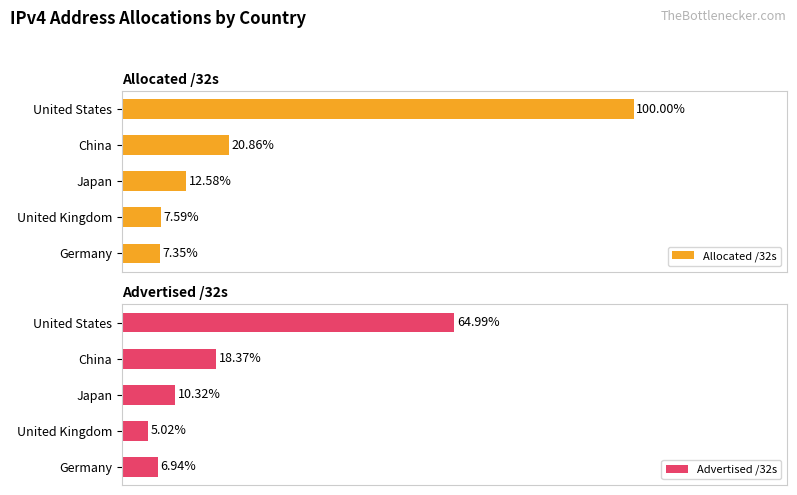

List the series in order of their peak value, lowest first.

Advertised /32s, Allocated /32s